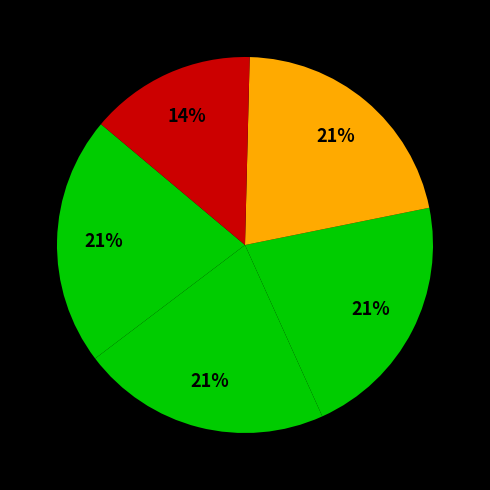

How many segments does this pie chart have?

5